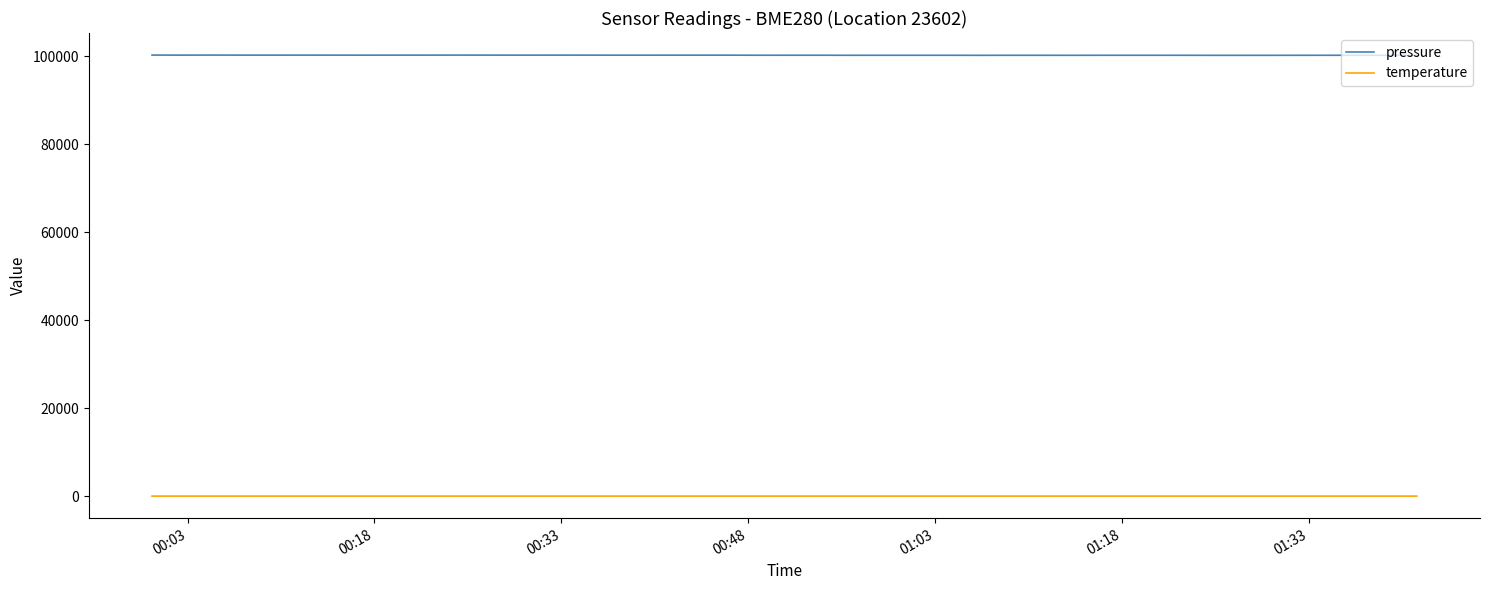

List the series in order of their peak value, highest first.

pressure, temperature